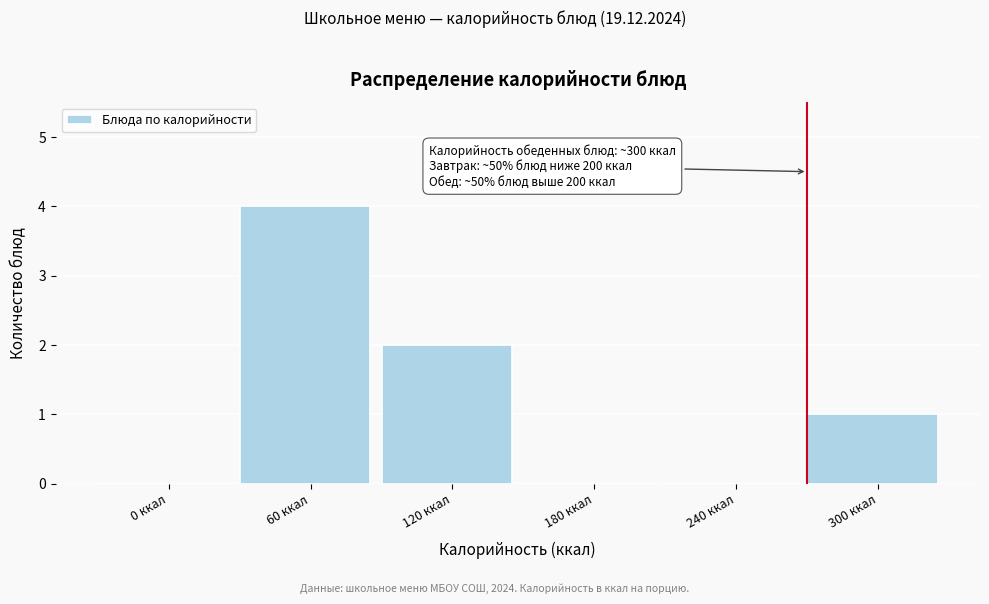

Reading left to right, transcribe all the data shown in this chart.

0 ккал=0	60 ккал=4	120 ккал=2	180 ккал=0	240 ккал=0	300 ккал=1